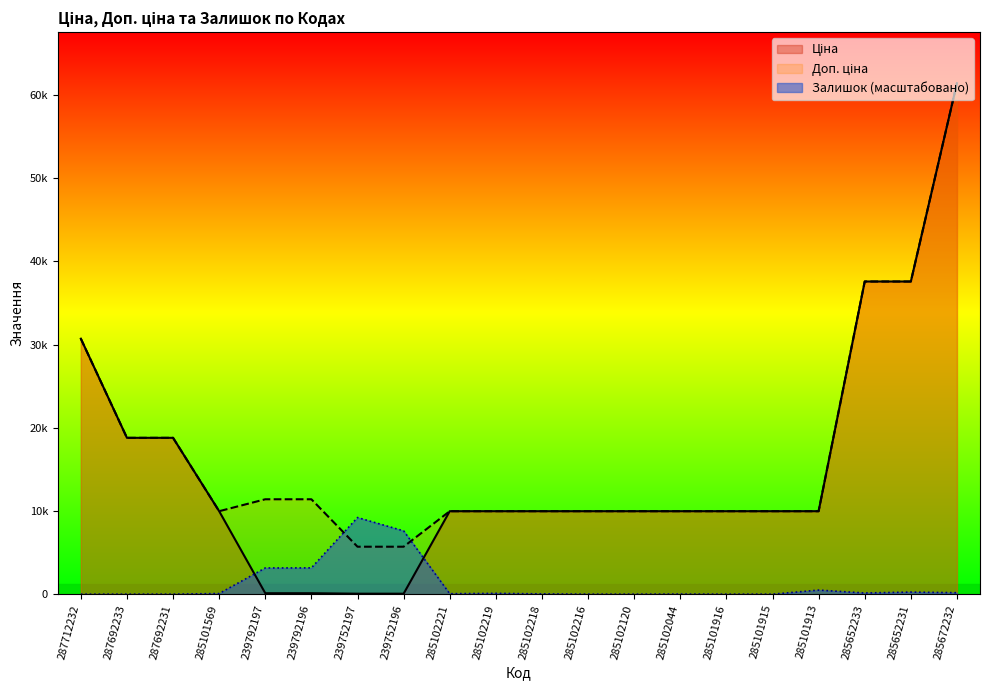

Between which two adjacent categories do Ціна and Залишок first intersect?

285101569 and 239792197